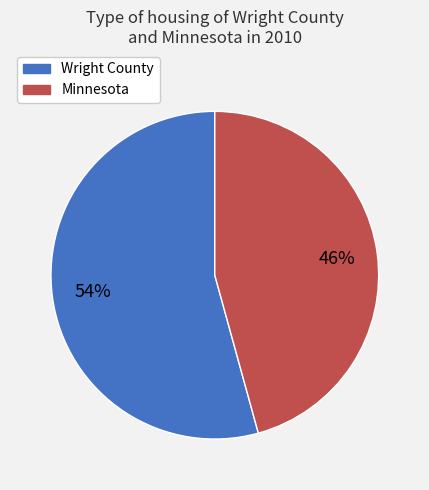

Do Wright County and Minnesota together represent more than half of the pie?

Yes